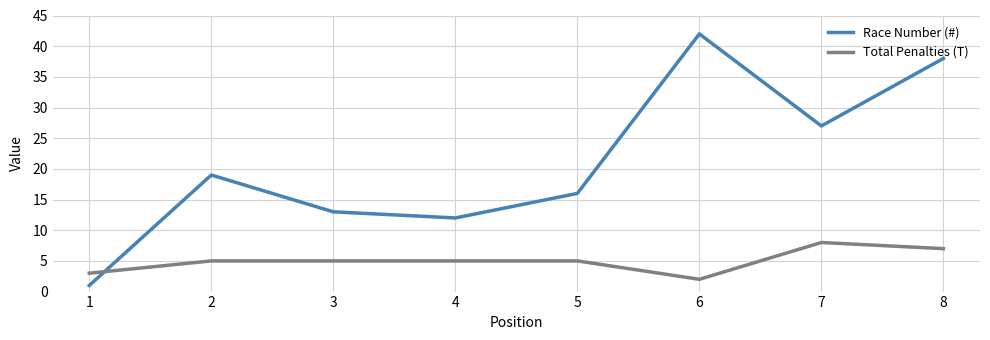

Which series has the largest range (max minus min)?

Race Number (#)